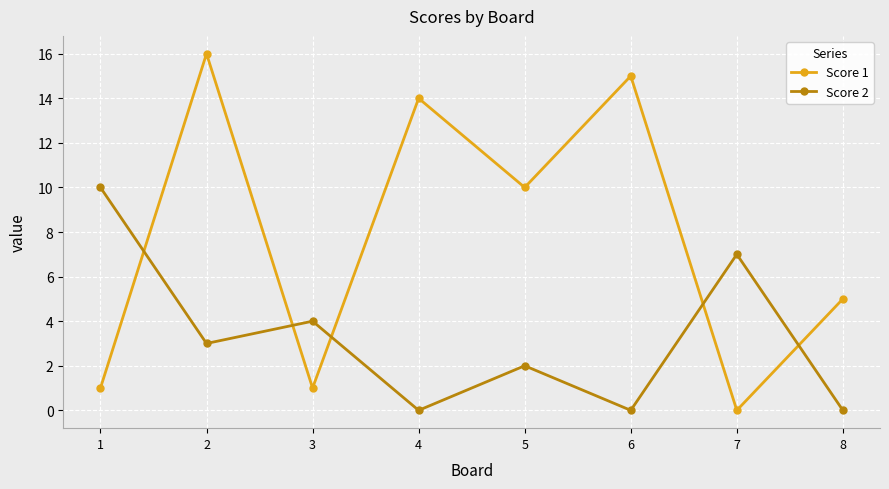

Reading left to right, extract all data points from this chart.

Score 1: 1	16	1	14	10	15	0	5
Score 2: 10	3	4	0	2	0	7	0